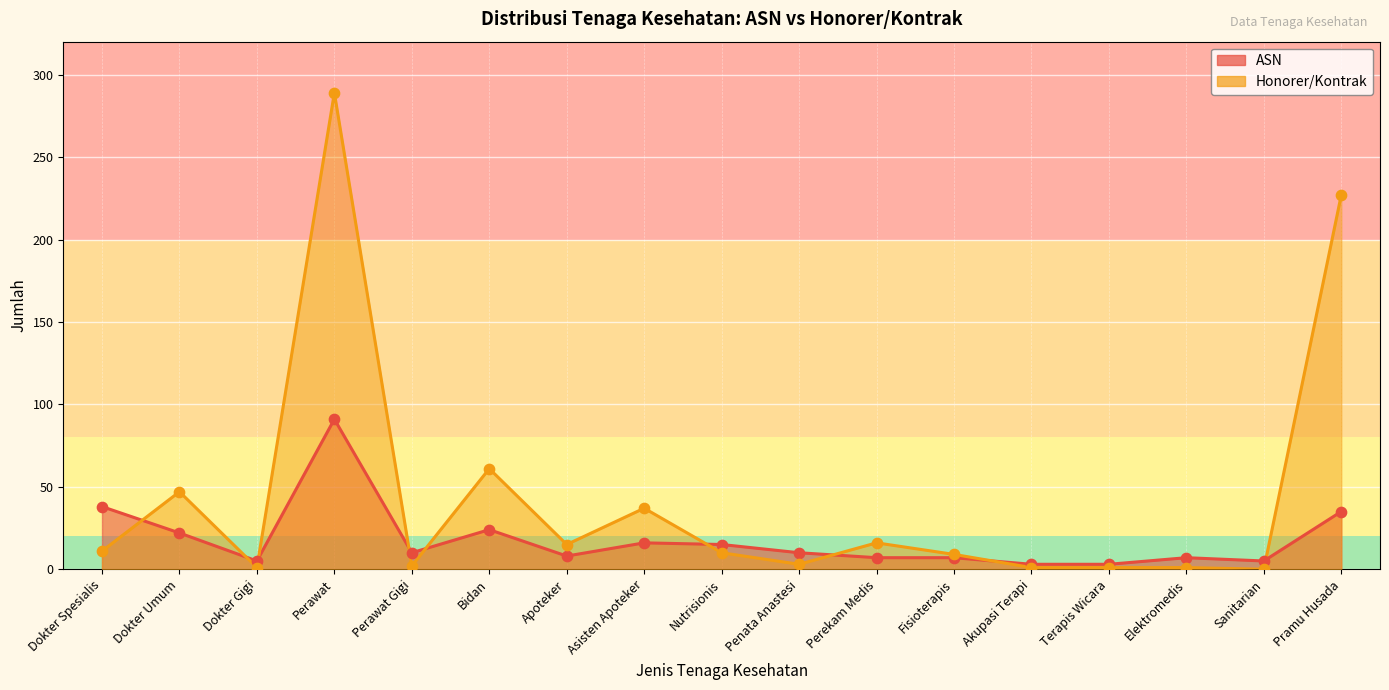

Which series contains the highest Y value?

Honorer/Kontrak